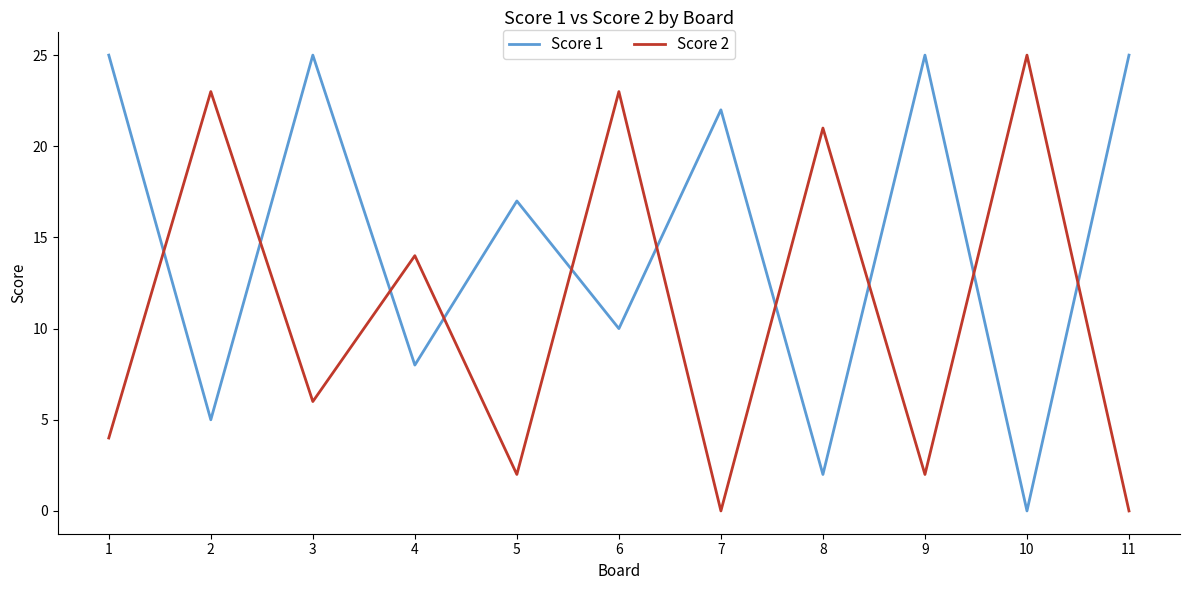

True or false: Score 2 and Score 1 cross at least once.

True